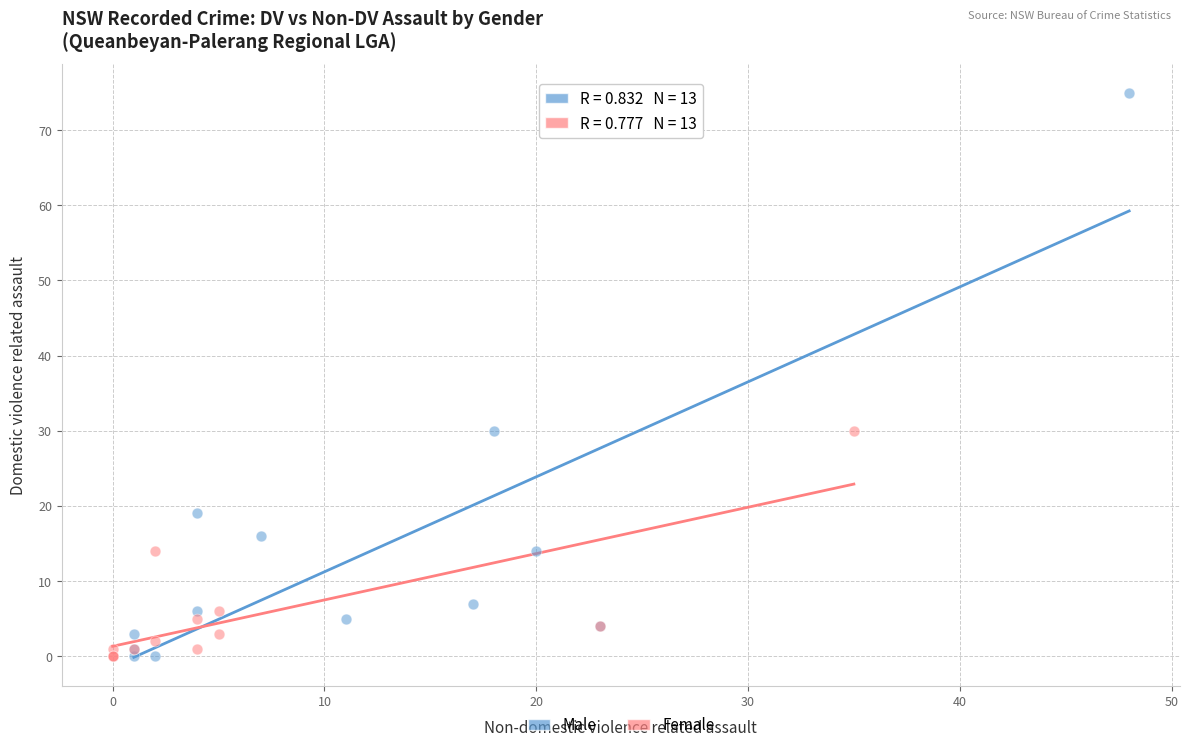

Which series has the largest Y range (max minus min)?

Male